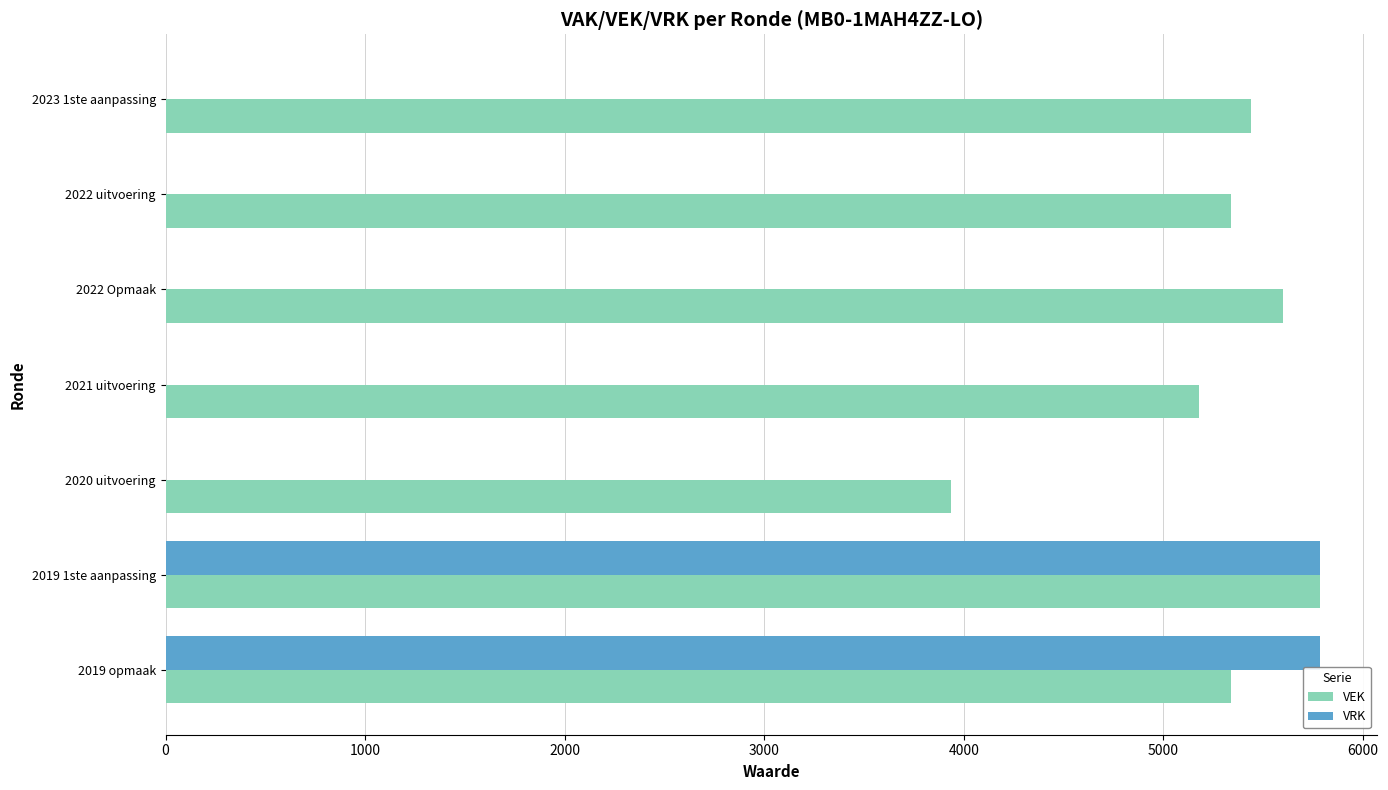

Is it true that VEK equals 5339 at 2022 uitvoering?

True